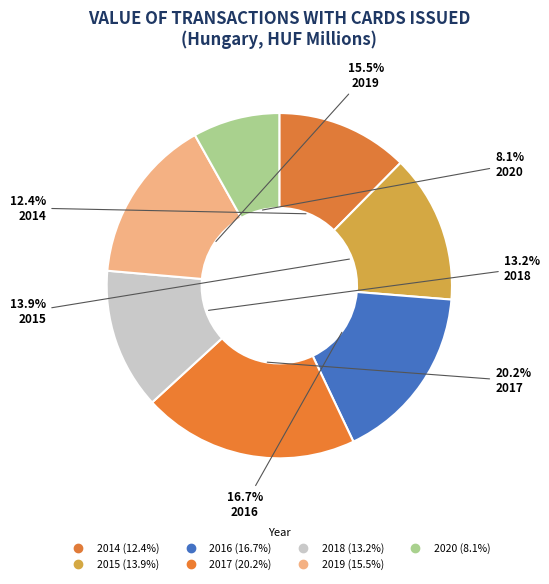

To the nearest percent, what portion does 2017 represent?

20%